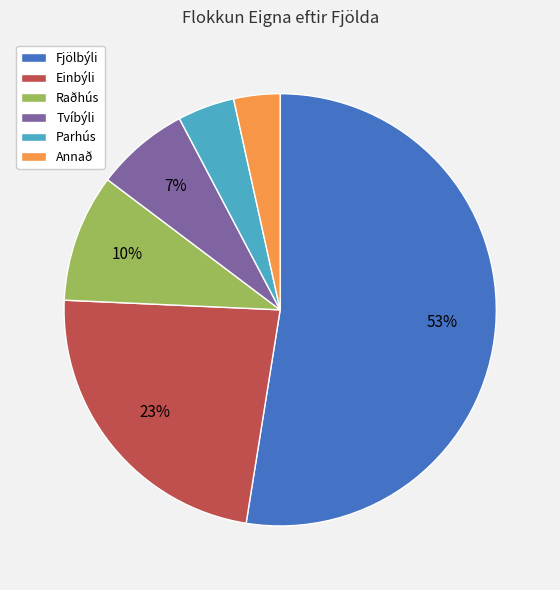

To the nearest percent, what is the average slice percentage?

17%